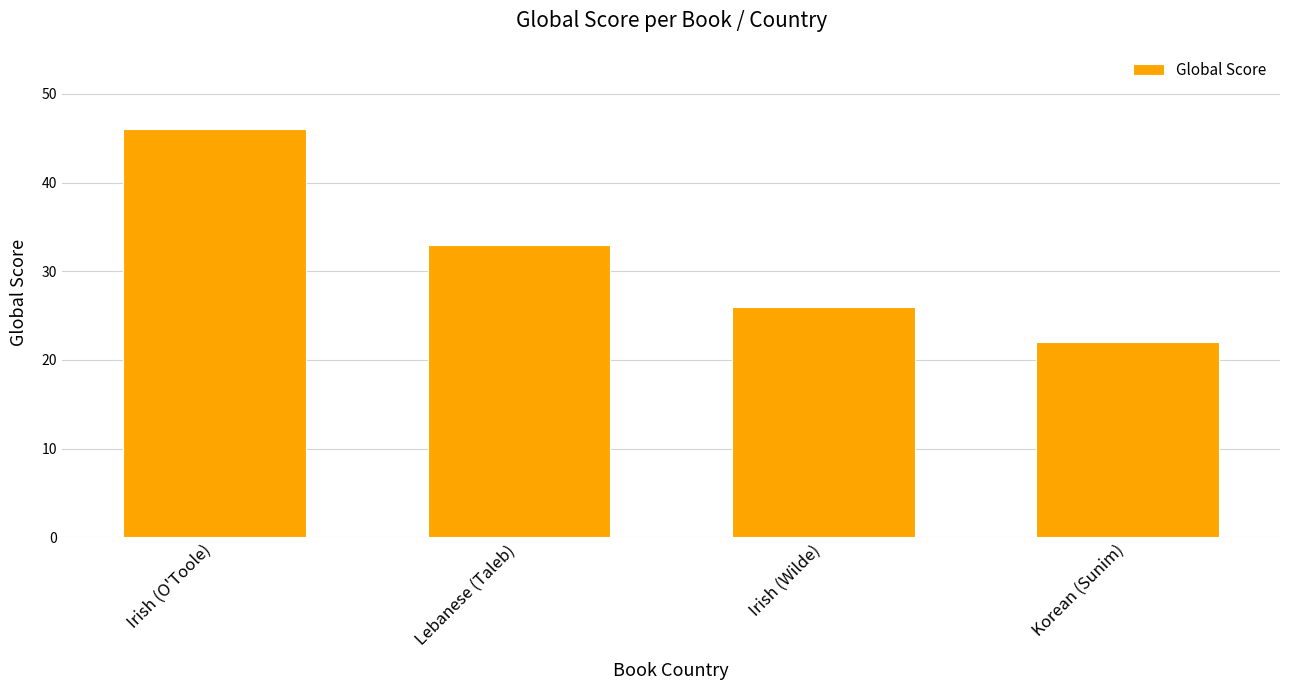

What is the average value?

32